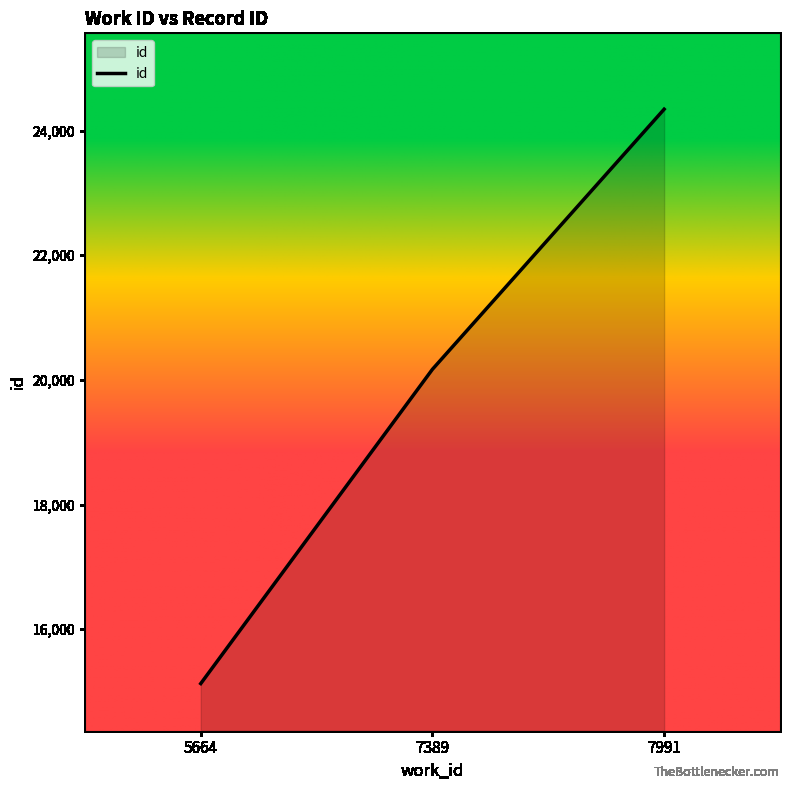

At which label is the value closest to 19735?

7389